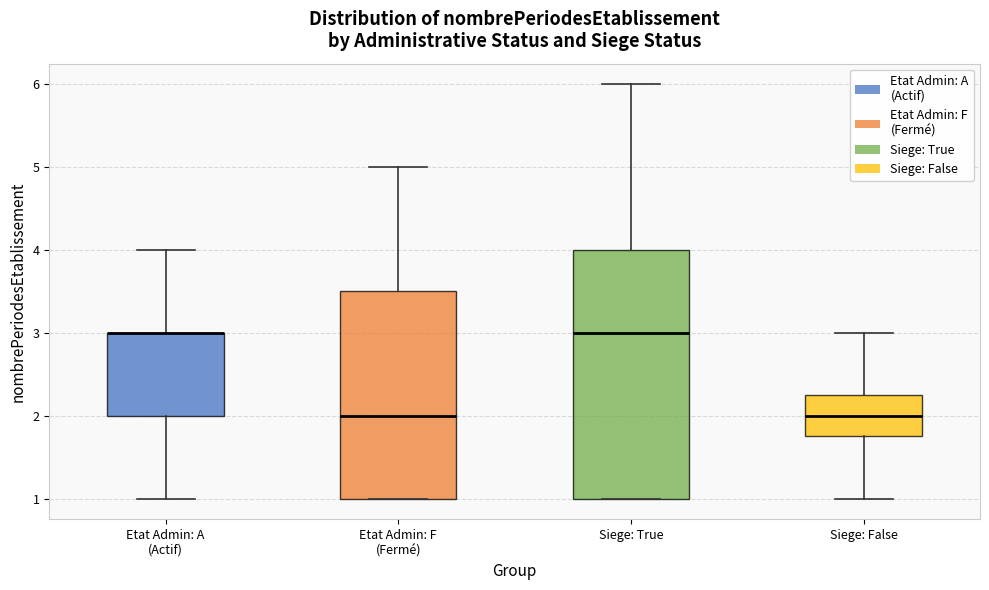

Where does the upper whisker of the box for Etat Admin: A (Actif) end on the y-axis? The values are not printed on the chart, so give them approximately, as read against the axis.

4.0